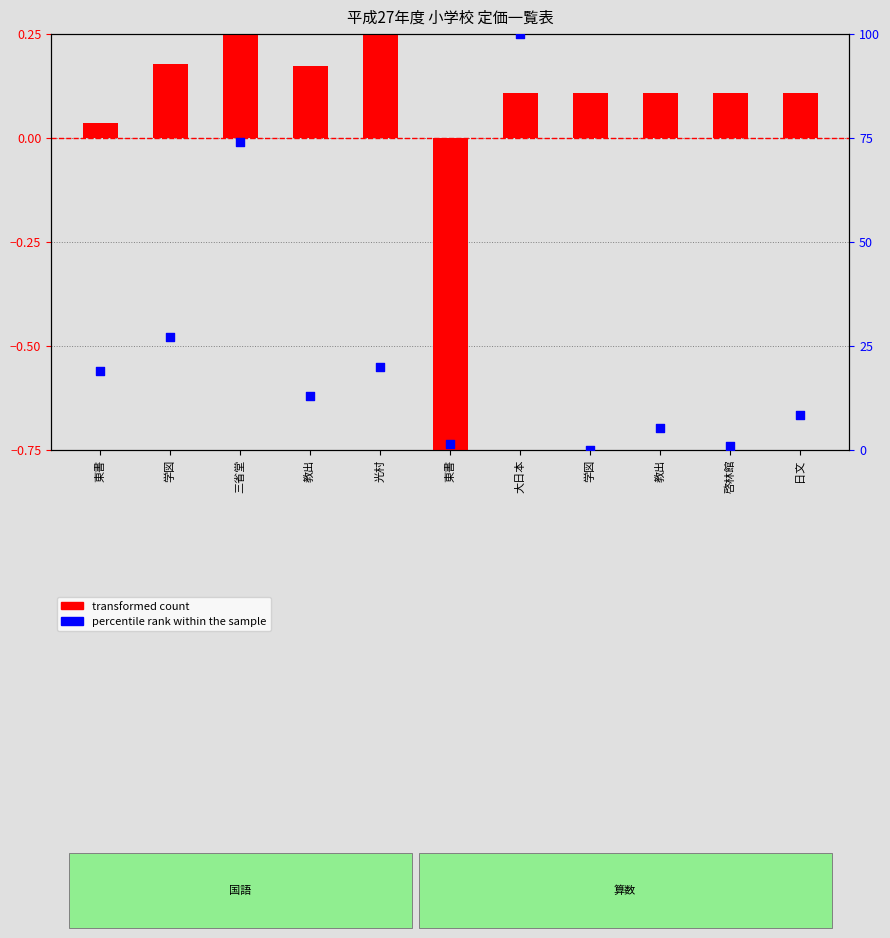

What are all the series names shown in the legend?

transformed count, percentile rank within the sample